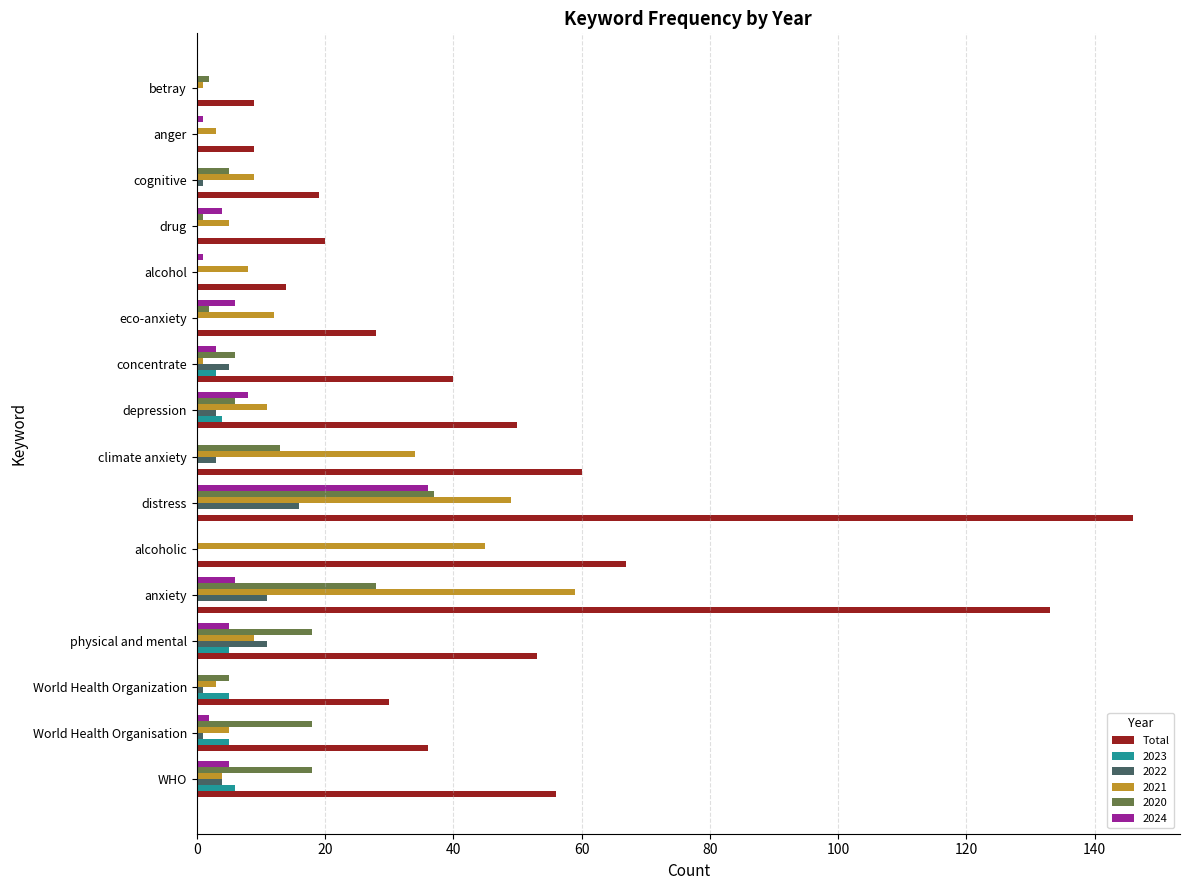

How many distinct data groups are displayed?

6